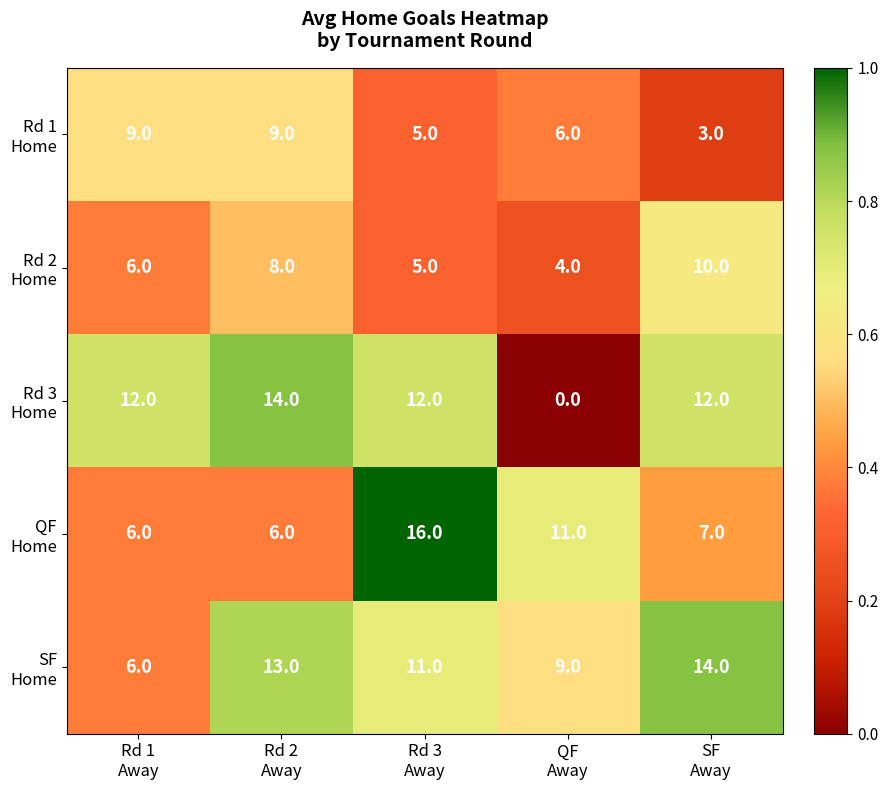

At how many categories does at least one series exceed 0?

5